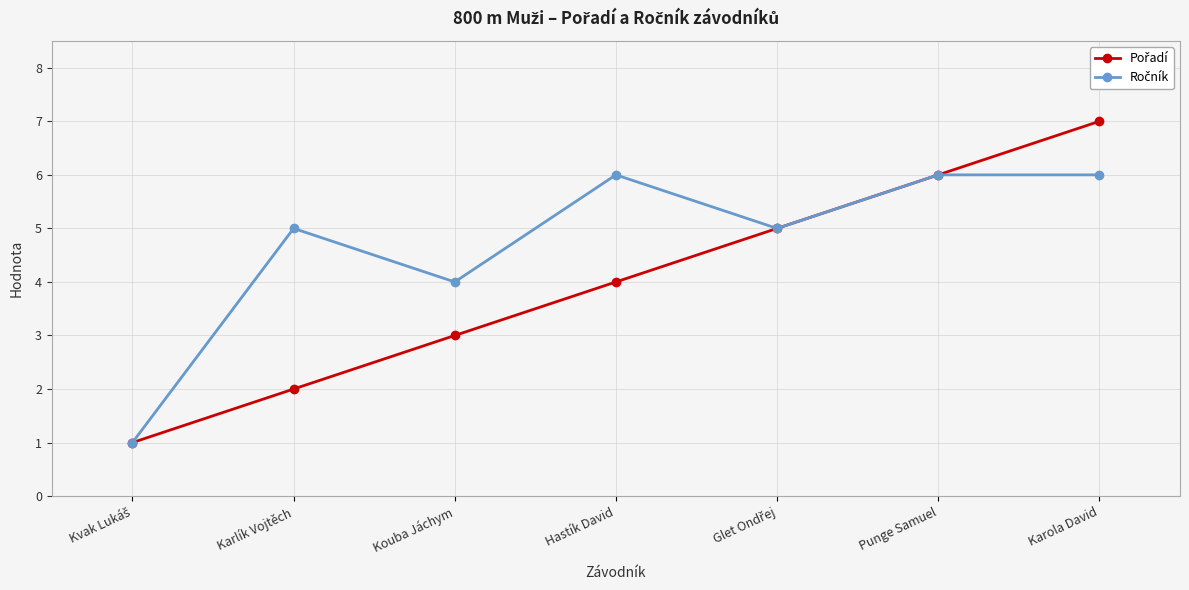

What is the smallest value displayed?

1